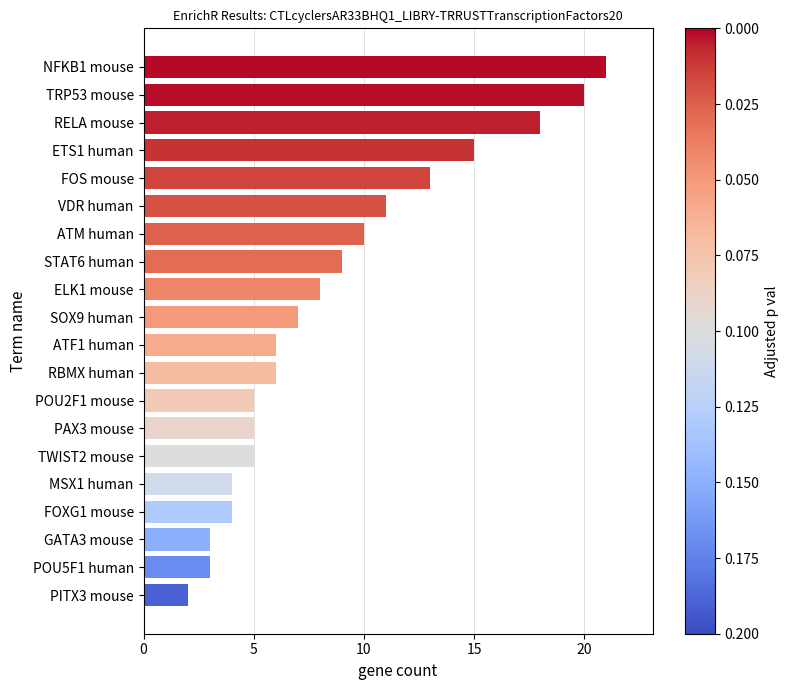

The chart shows a value of 6 at RBMX human. True or false?

True